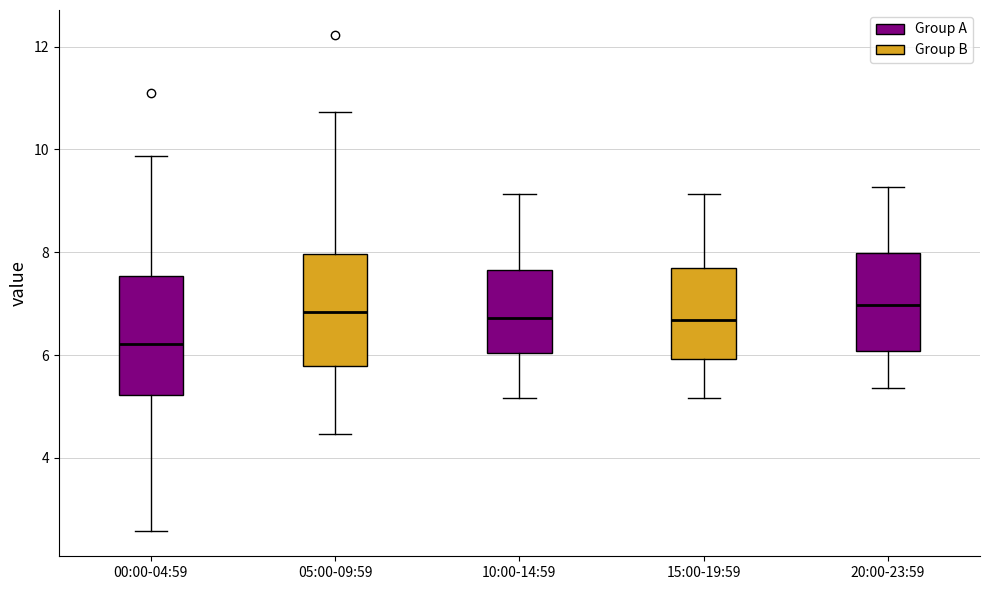

Where does the upper whisker of the box for 20:00-23:59 end on the y-axis? The values are not printed on the chart, so give them approximately, as read against the axis.

9.2